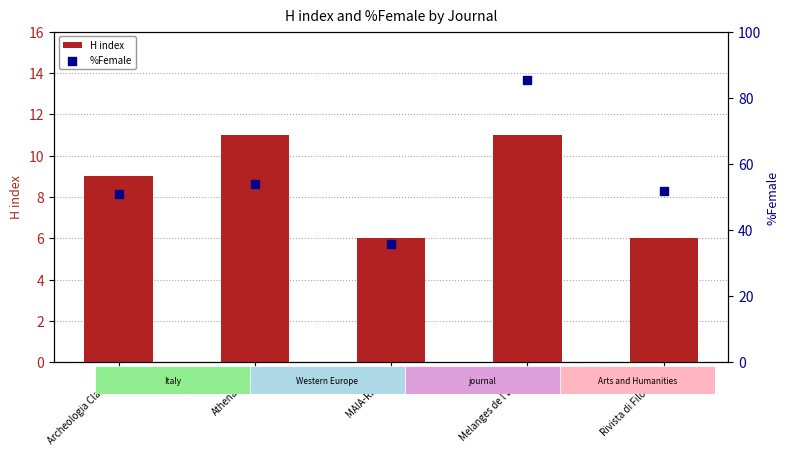

At how many categories does at least one series exceed 48?

4